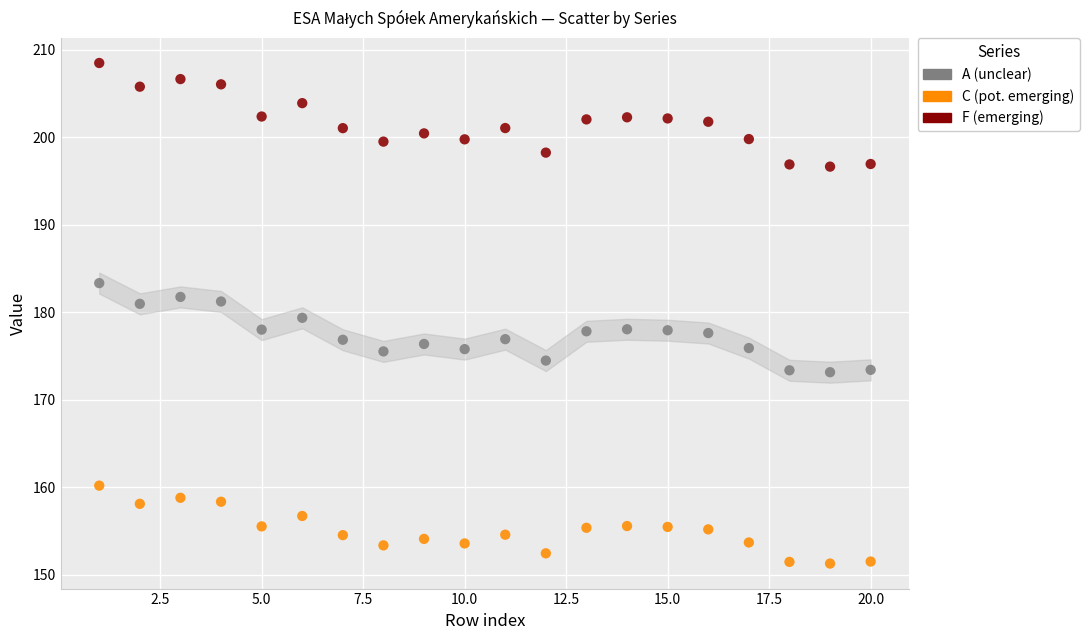

Across all data points, what is the range of X values (max minus min)?

19.0